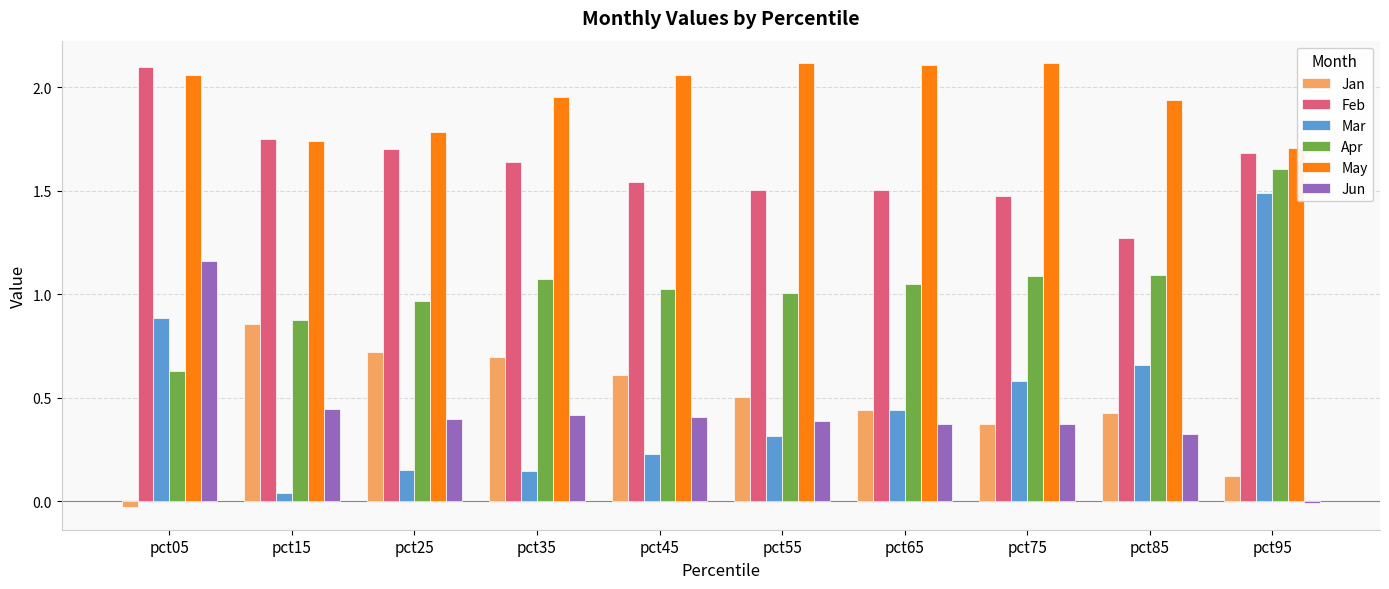

True or false: Apr has a value of 1.1 at pct75.

True